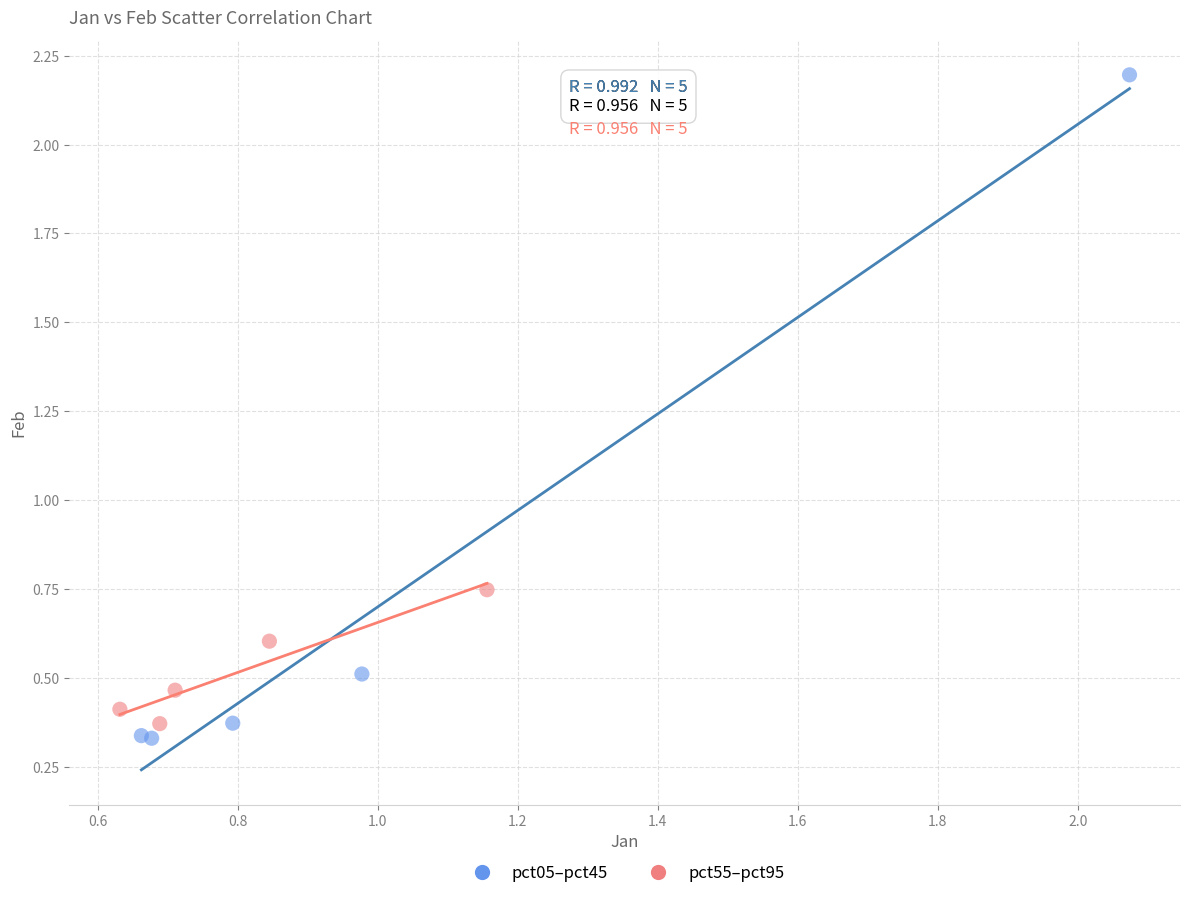

Which series contains the highest Y value?

pct05–pct45